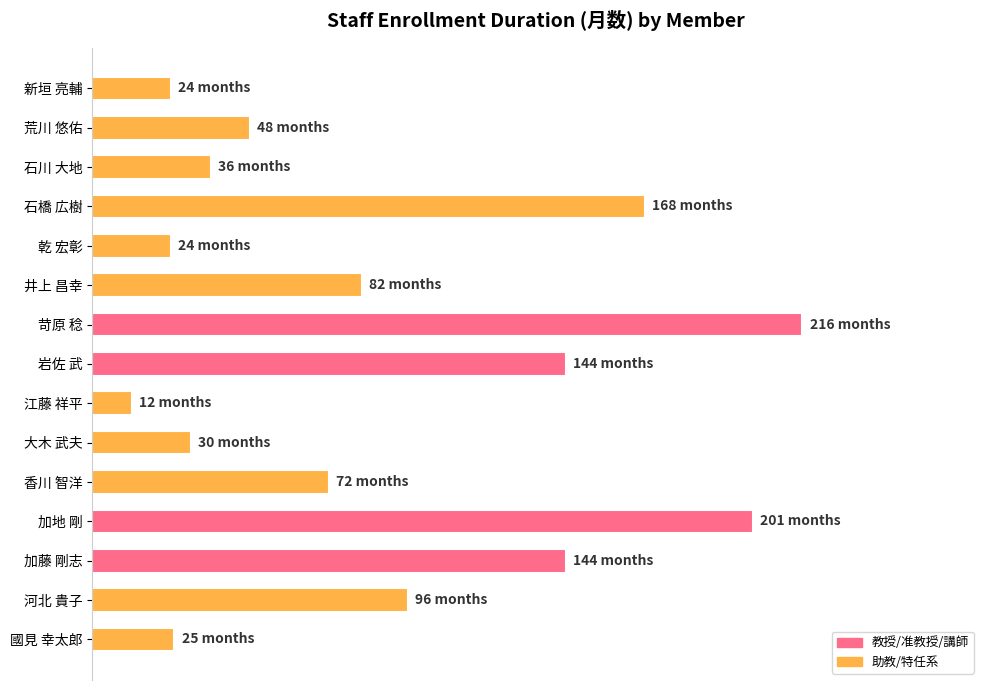

Are the bars horizontal?

Yes